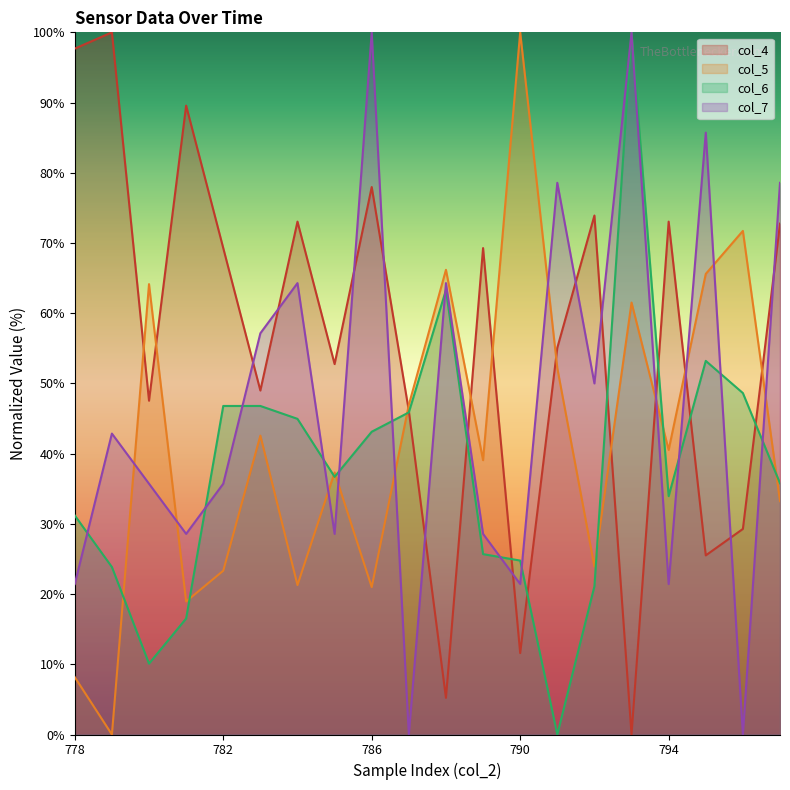

What is the greatest value displayed?

100.0